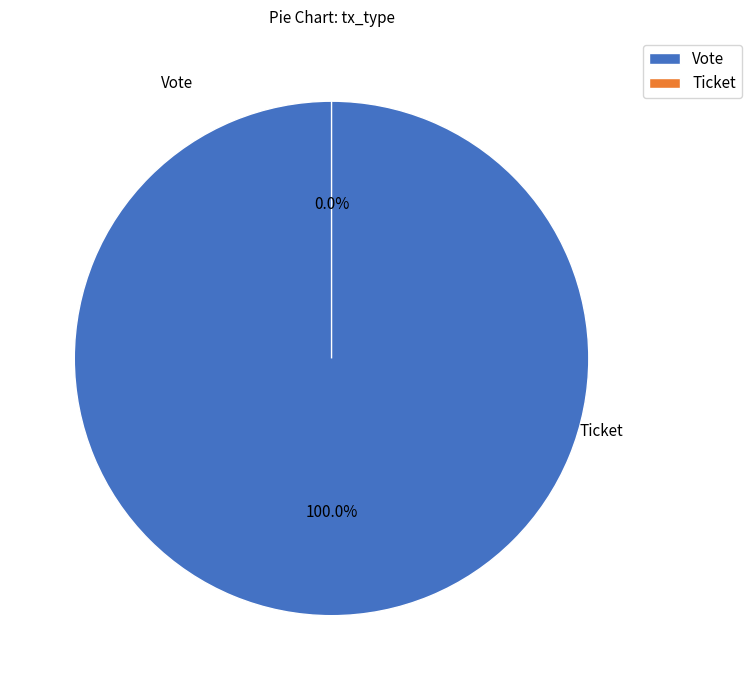

To the nearest percent, what is the difference between the largest and smallest slice percentages?

100%